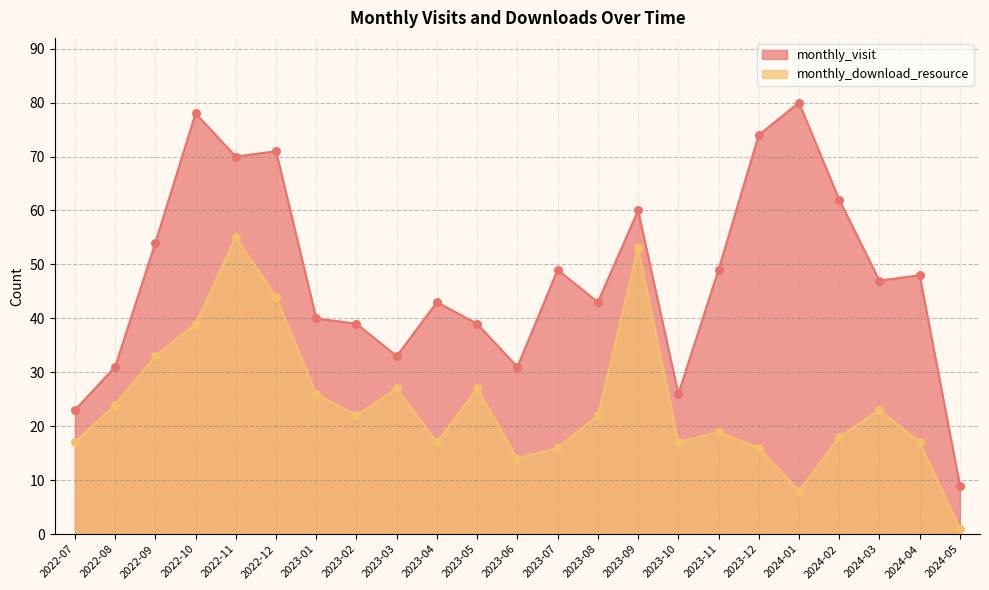

What are all the series names shown in the legend?

monthly_visit, monthly_download_resource